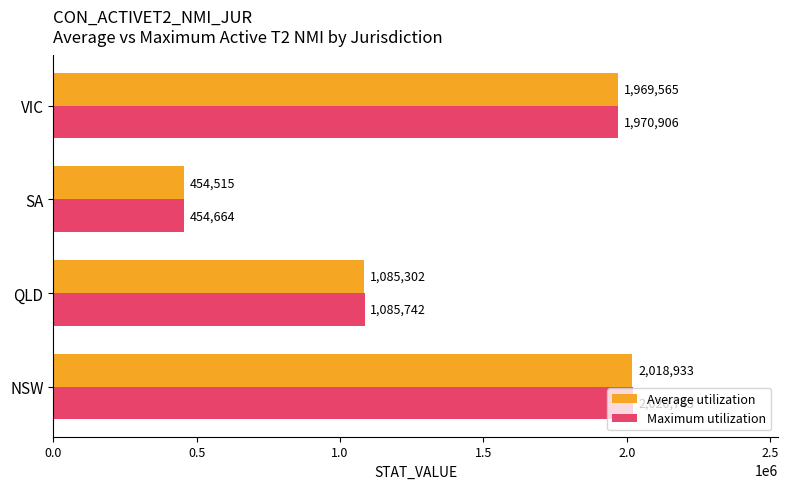

What is the greatest value displayed?

2020743